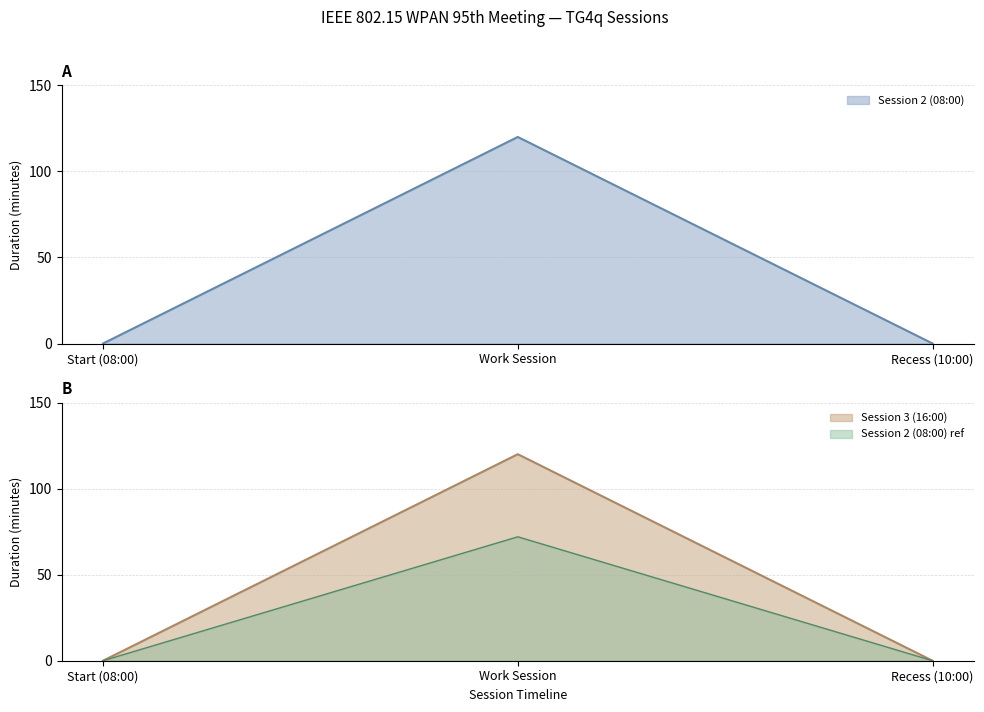

True or false: Session 2 (08:00) has a value of -58 at Recess (10:00).

False